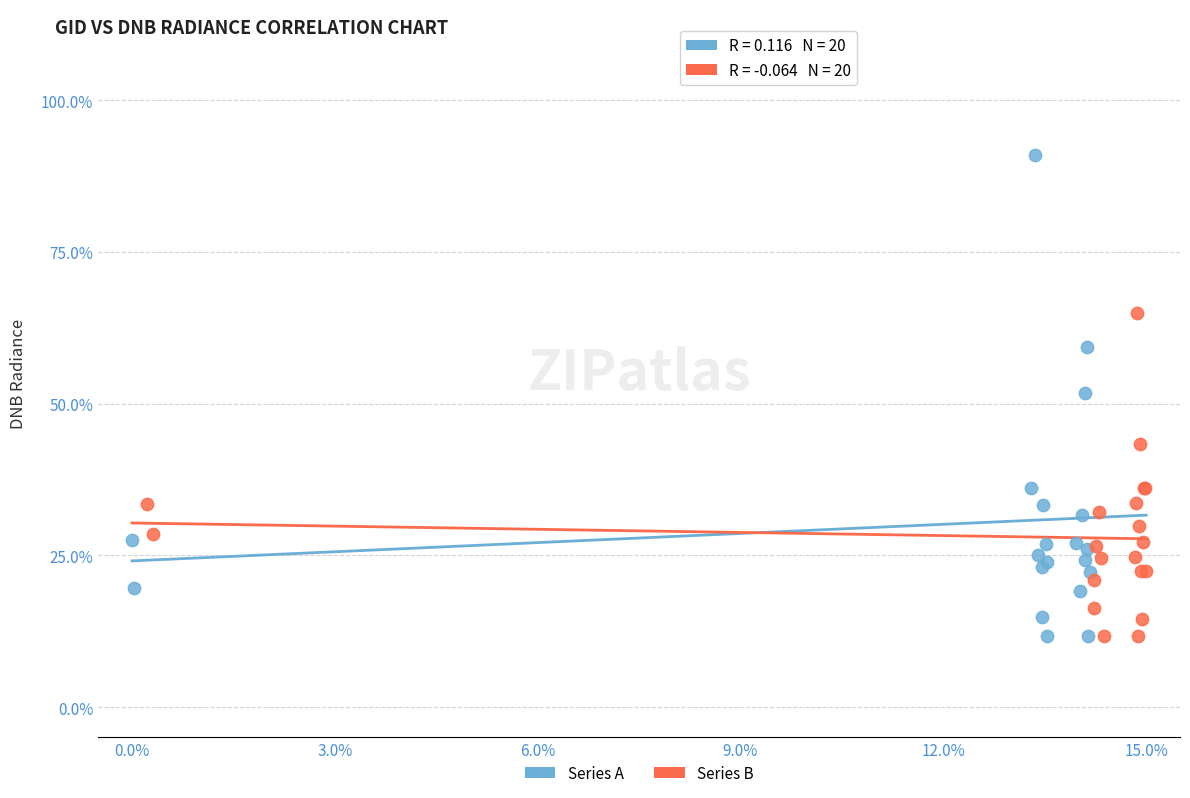

Which series has the widest spread of Y values?

Series A